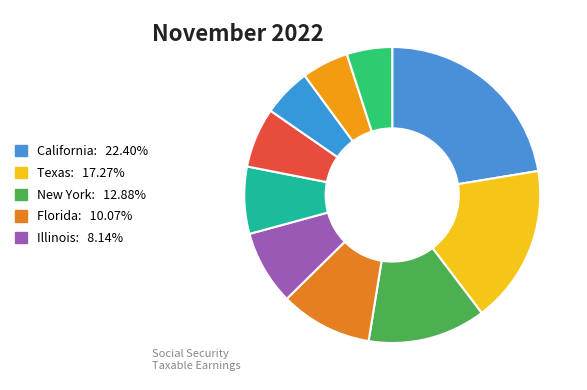

Rank the categories by value from lowest to highest.

Michigan, North Carolina, Georgia, Ohio, Pennsylvania, Illinois, Florida, New York, Texas, California